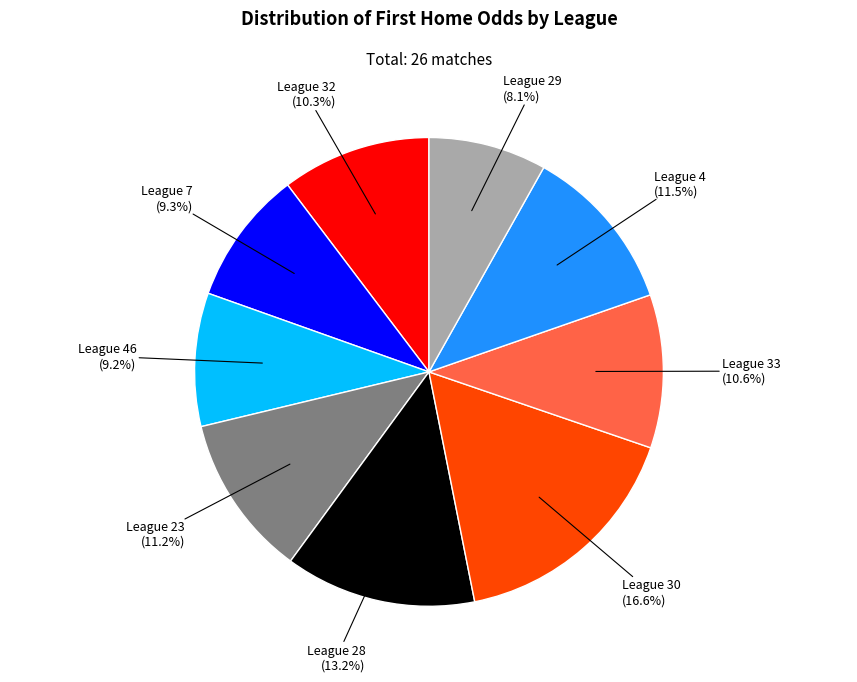

What is the largest slice in the pie chart?

League 30